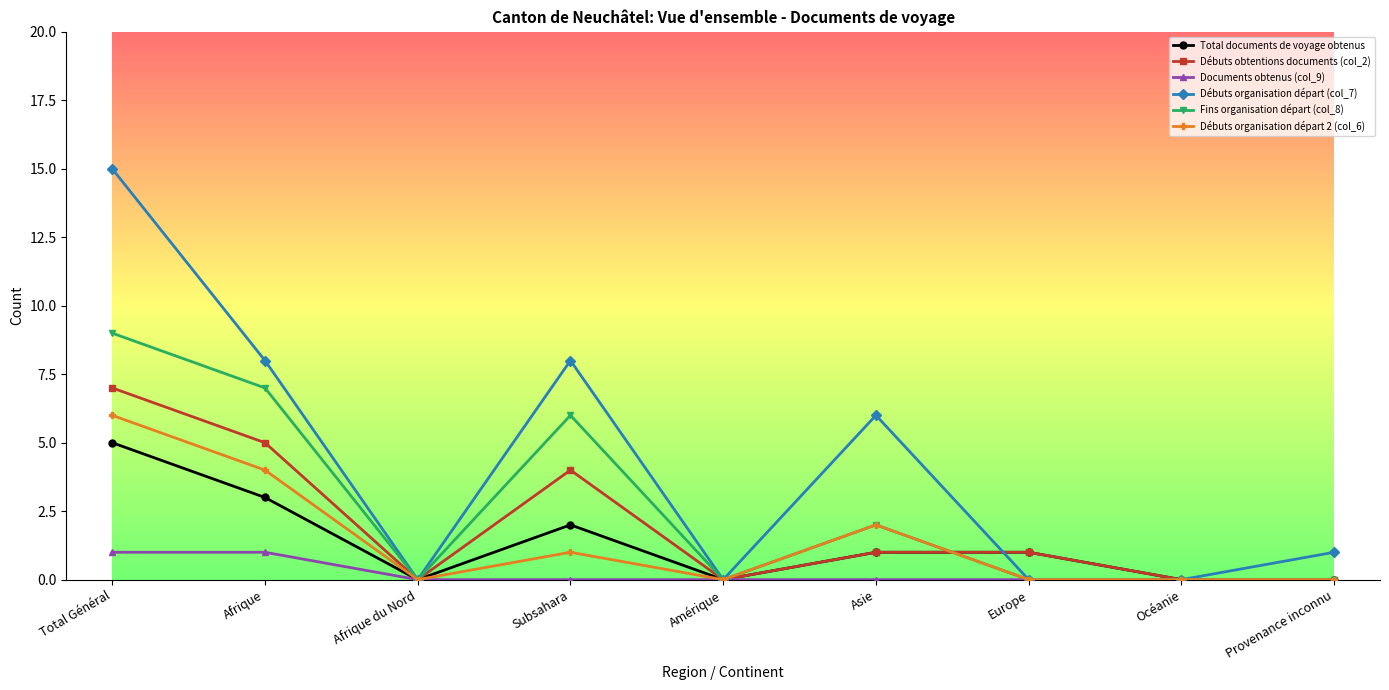

The Fins organisation départ (col_8) series shows -4 at Afrique du Nord. True or false?

False